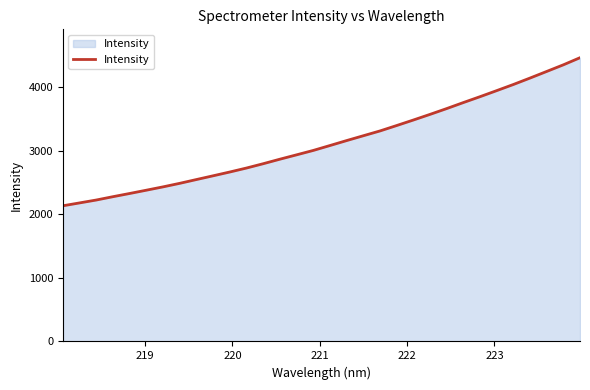

What is the smallest value displayed?

2136.9